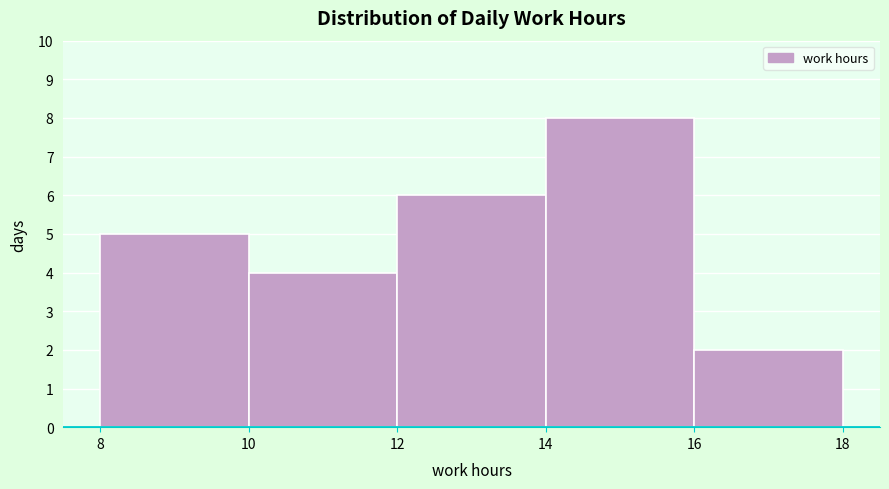

Reading left to right, list every bar in this chart as the range it spans on the x-axis followed by its height. The values are not printed on the chart, so give them approximately, as read against the axis.

8 to 10: 5
10 to 12: 4
12 to 14: 6
14 to 16: 8
16 to 18: 2